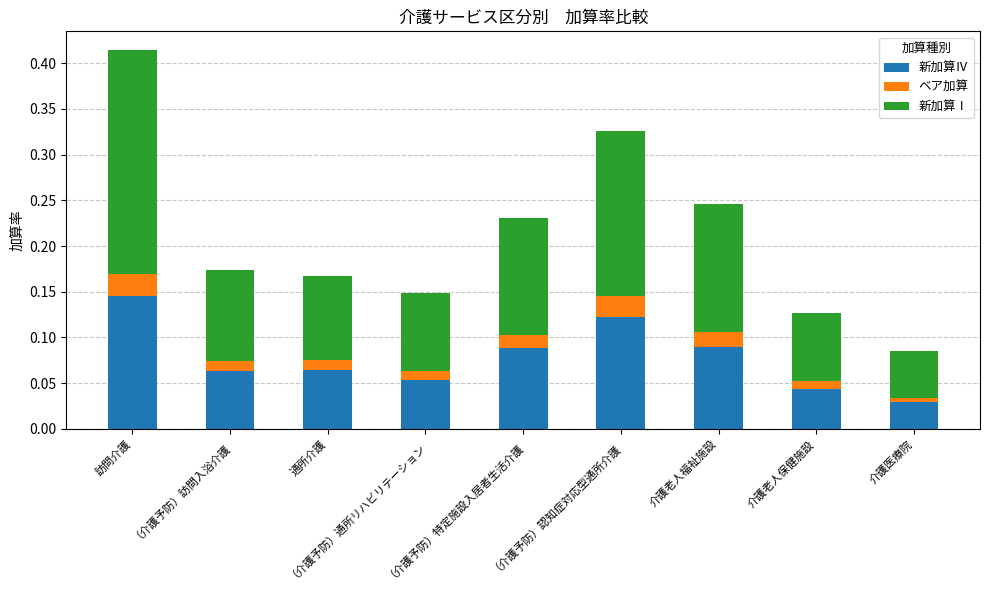

Count the 新加算Ⅳ values in the range 0 to 1.

9